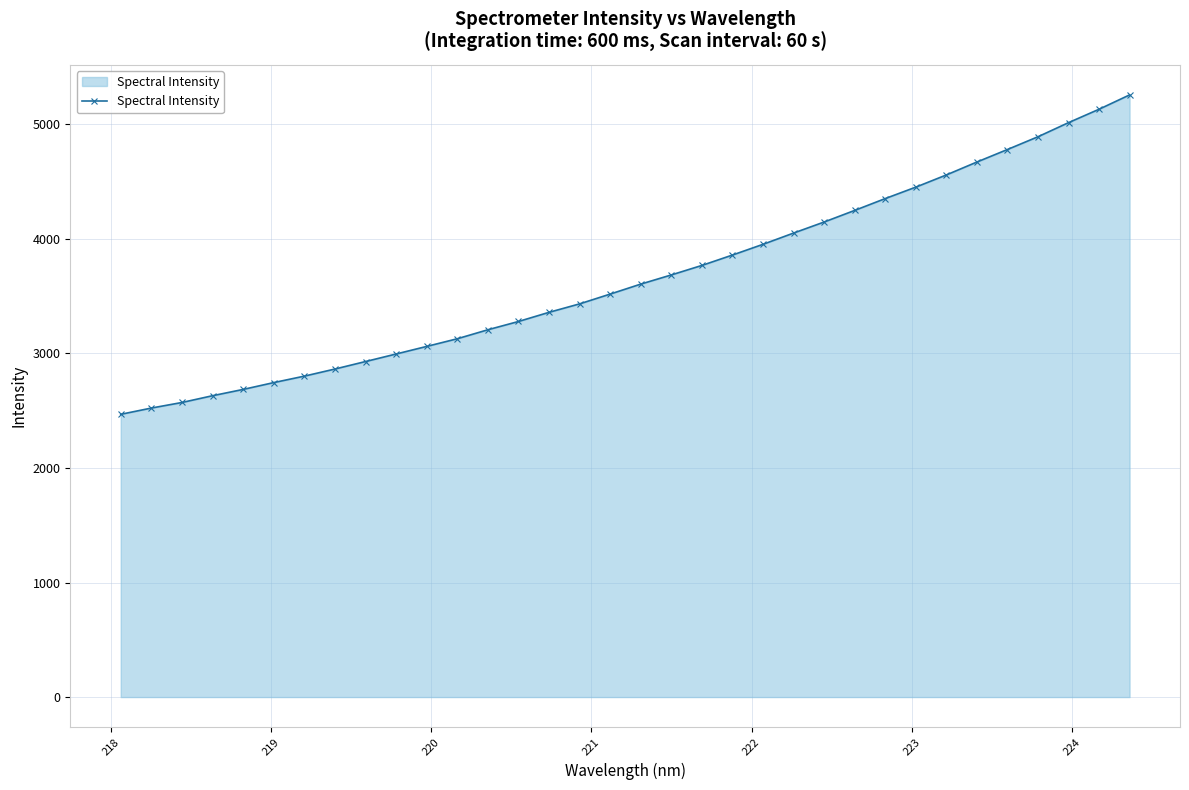

Reading right to left, extract all data points from this chart.

5257.7	5132.5	5015.6	4892.5	4781.1	4671.8	4558.9	4452.6	4352.7	4249.4	4148.0	4051.6	3953.4	3859.7	3768.9	3686.0	3605.9	3518.9	3433.3	3359.5	3279.4	3207.2	3128.7	3061.8	2995.5	2929.8	2864.4	2802.3	2745.9	2686.2	2631.3	2572.1	2523.5	2468.8